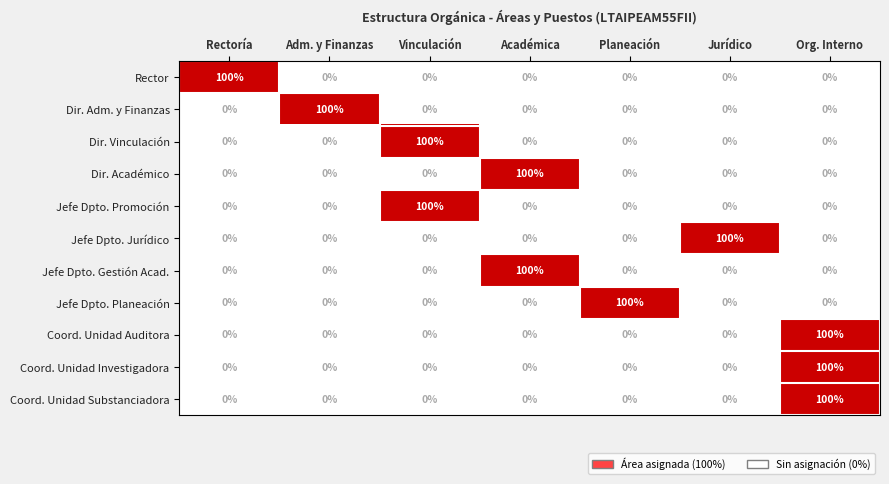

What is the difference between the maximum and second lowest values in the Dir. Académico series?

100